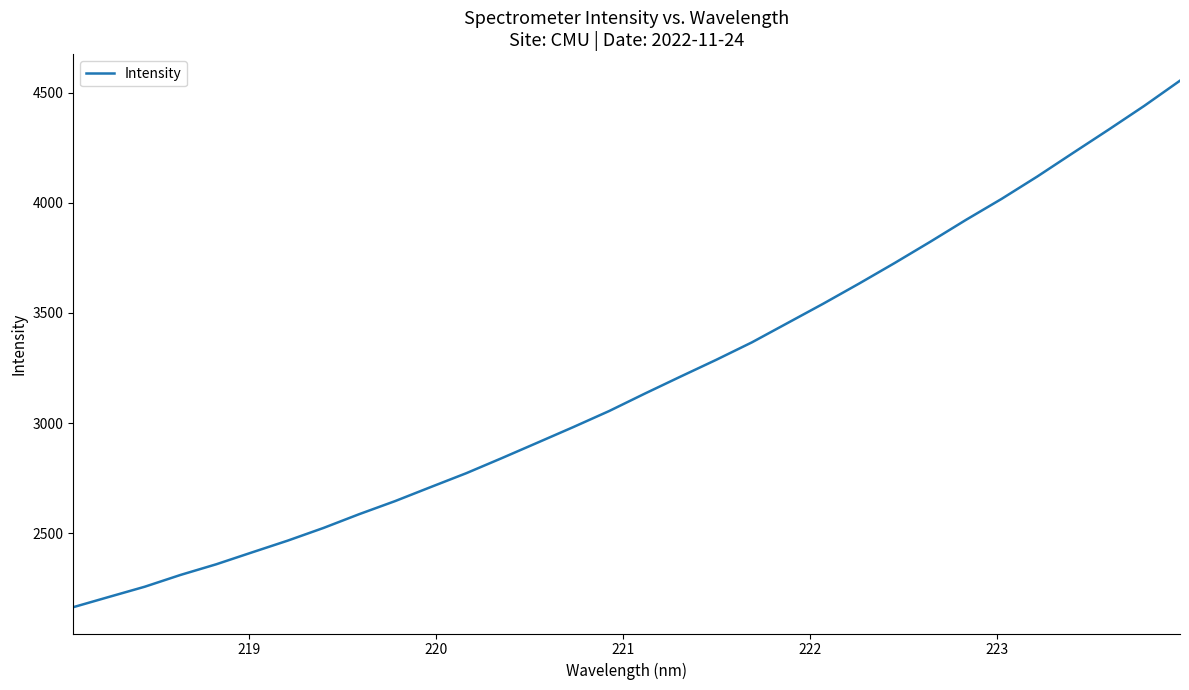

What is the difference between the maximum and minimum values?

2389.1